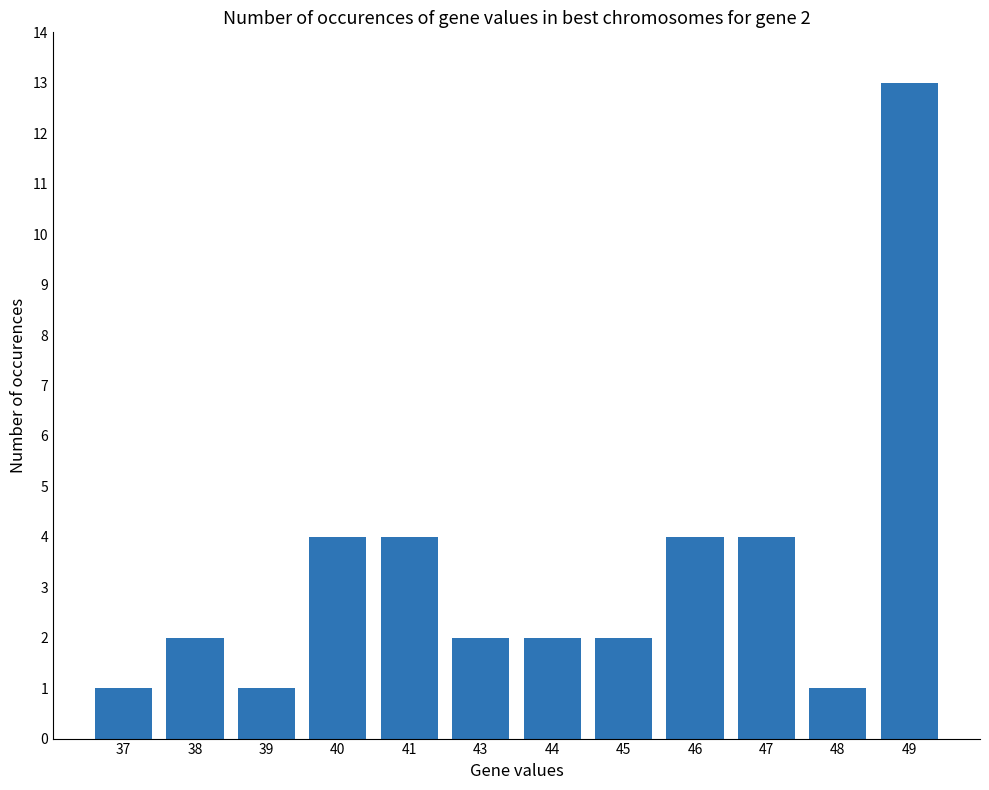

What is the average value?

3